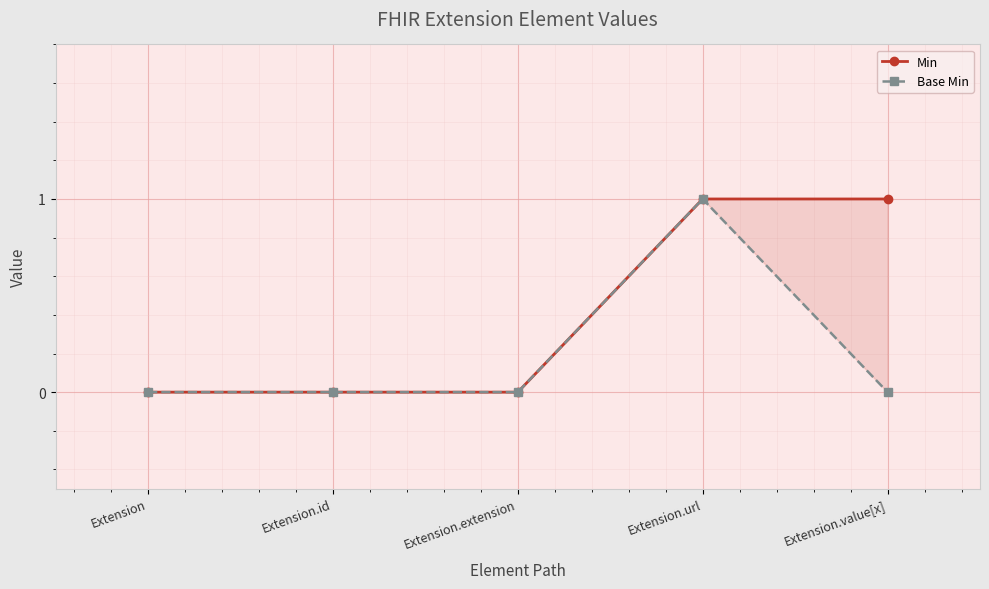

Reading right to left, what are all the values shown in this chart?

Min: Extension.value[x]=1	Extension.url=1	Extension.extension=0	Extension.id=0	Extension=0
Base Min: Extension.value[x]=0	Extension.url=1	Extension.extension=0	Extension.id=0	Extension=0